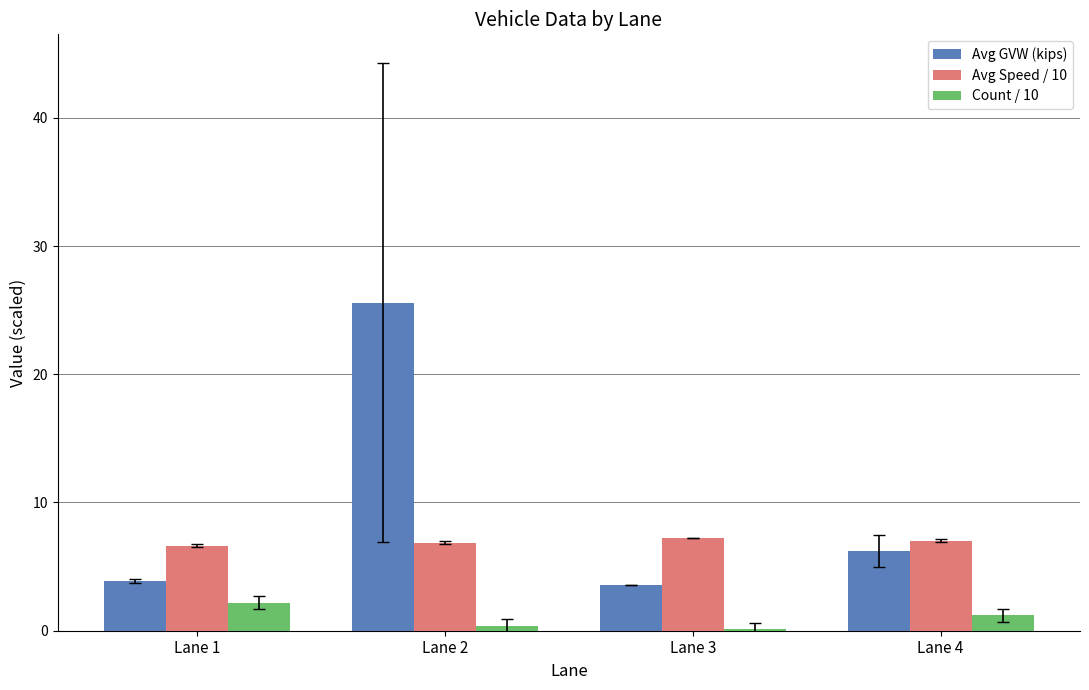

At which label is Avg GVW (kips) closest to 14?

Lane 4